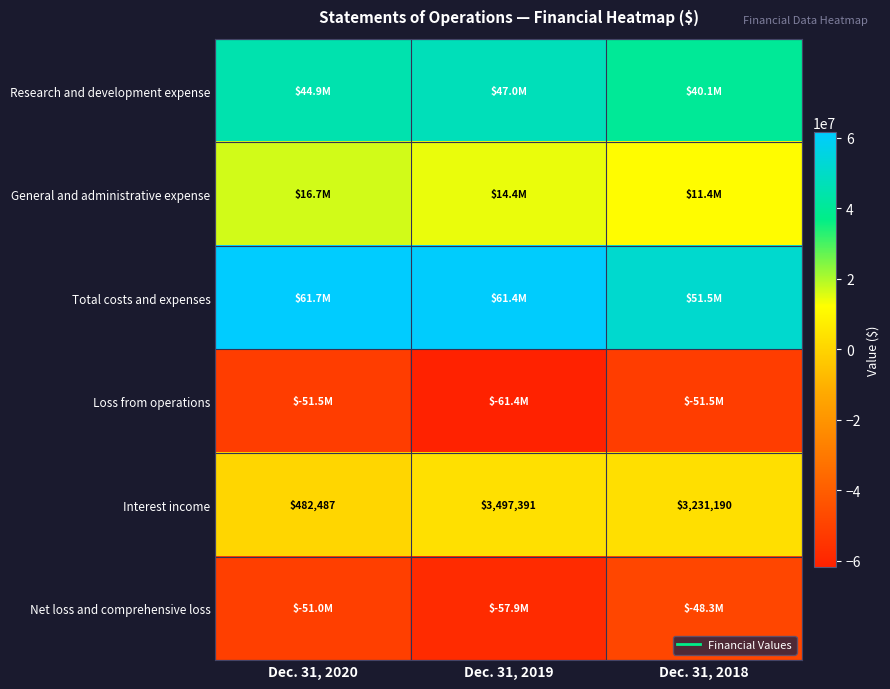

At which label does Interest income reach its peak?

Dec. 31, 2019